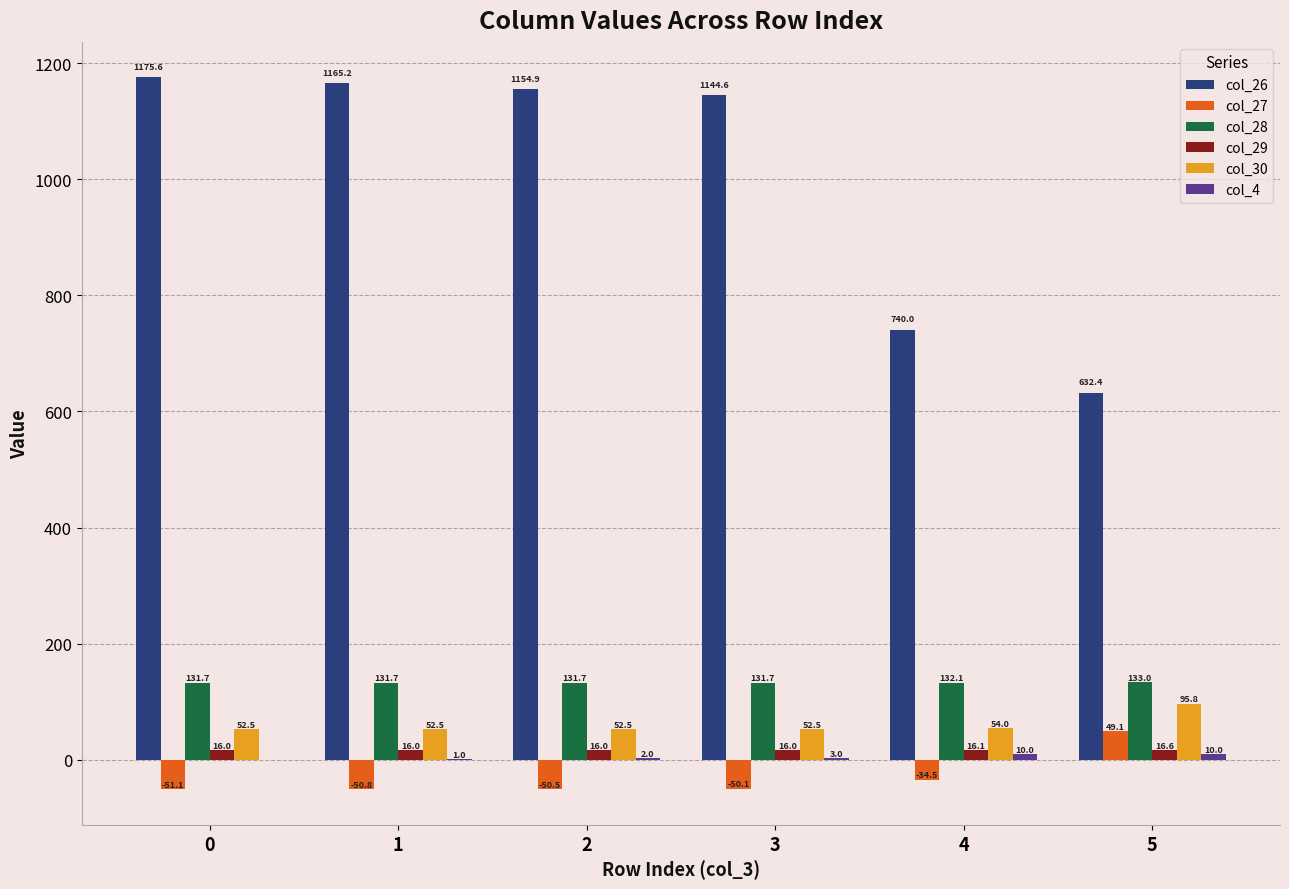

Is it true that col_28 equals 183.2 at 5?

False